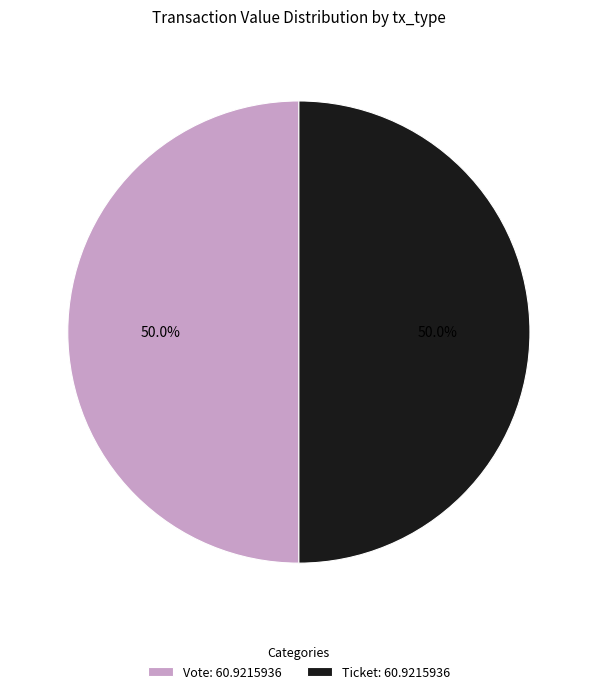

Do Ticket: 60.9215936 and Vote: 60.9215936 together represent more than half of the pie?

Yes